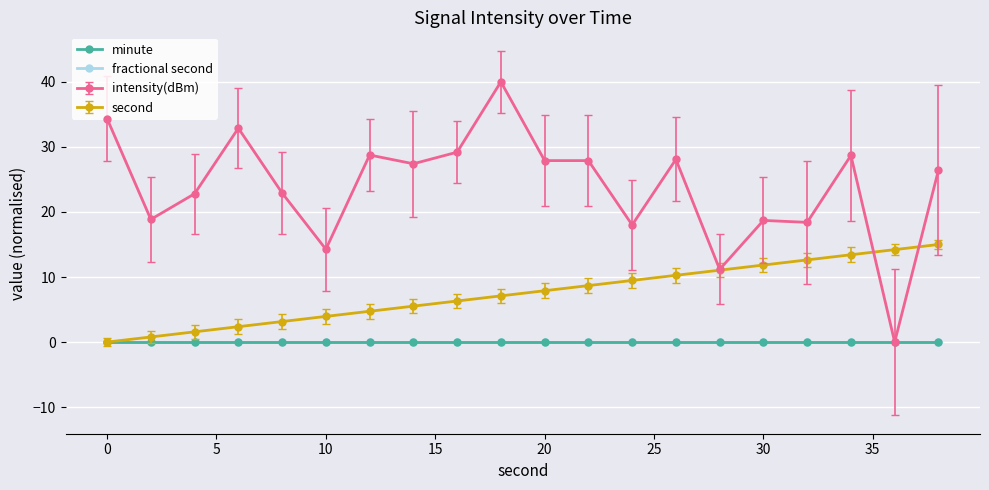

Which series has the largest total across all categories?

intensity(dBm)